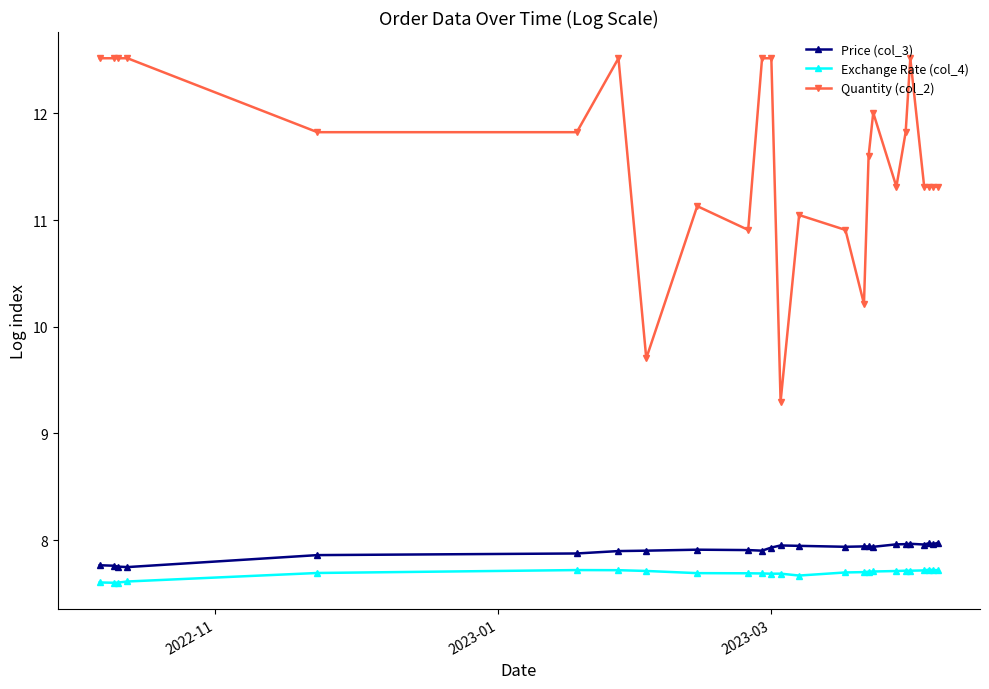

What is the value of the Quantity (col_2) point at the 25th from the left?

11.3